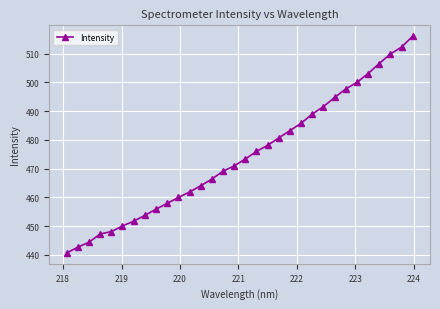

What is the minimum value shown in the chart?

440.7